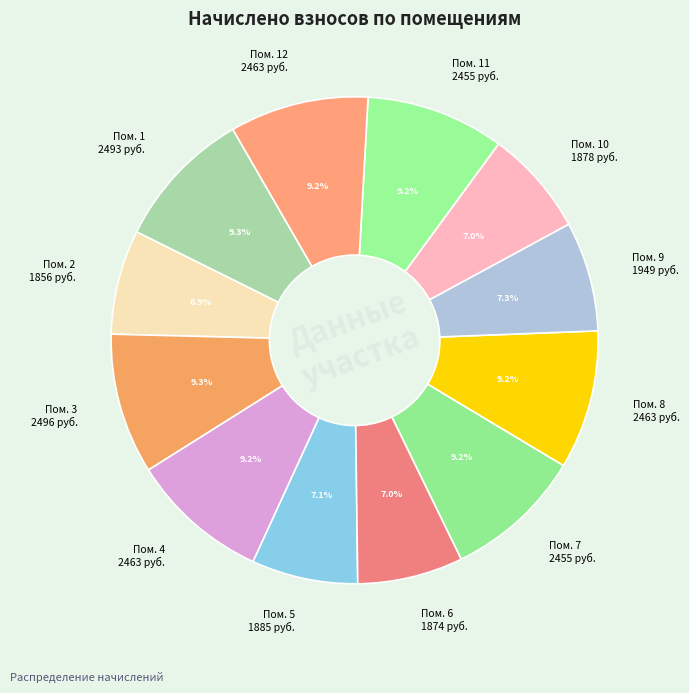

Between Пом. 5 1885 руб. and Пом. 1 2493 руб., which is larger?

Пом. 1 2493 руб.